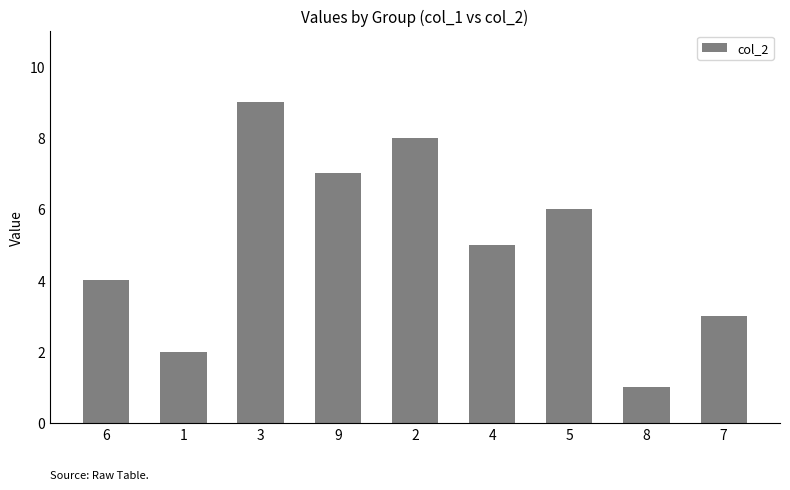

Between 6 and 3, which is larger?

3